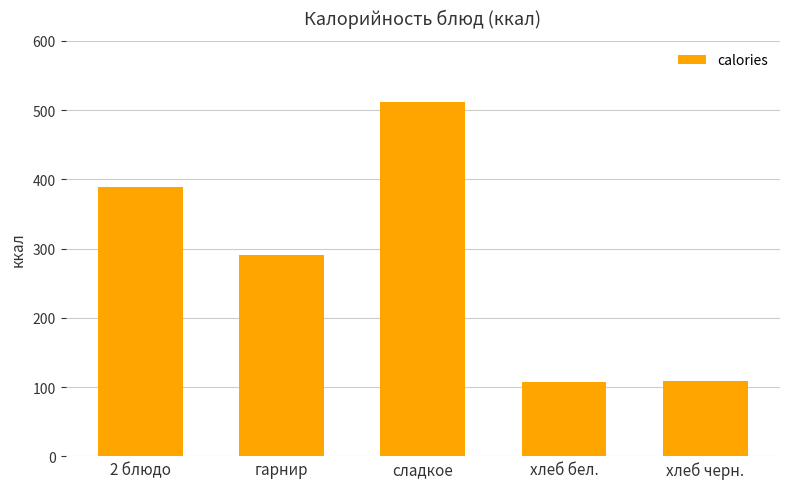

What is the change in value from хлеб бел. to хлеб черн.?

+1